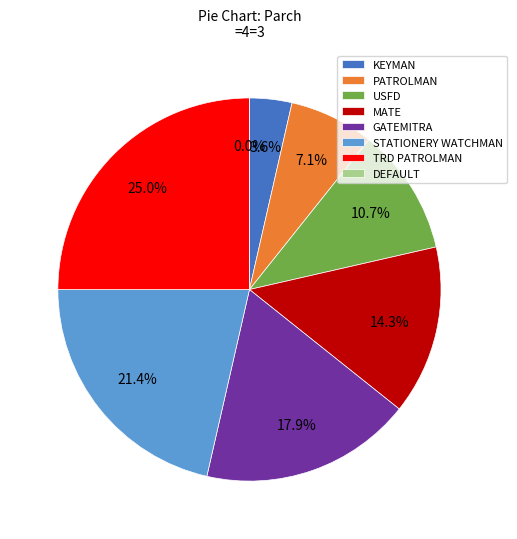

What percentage is the GATEMITRA slice, to the nearest percent?

18%